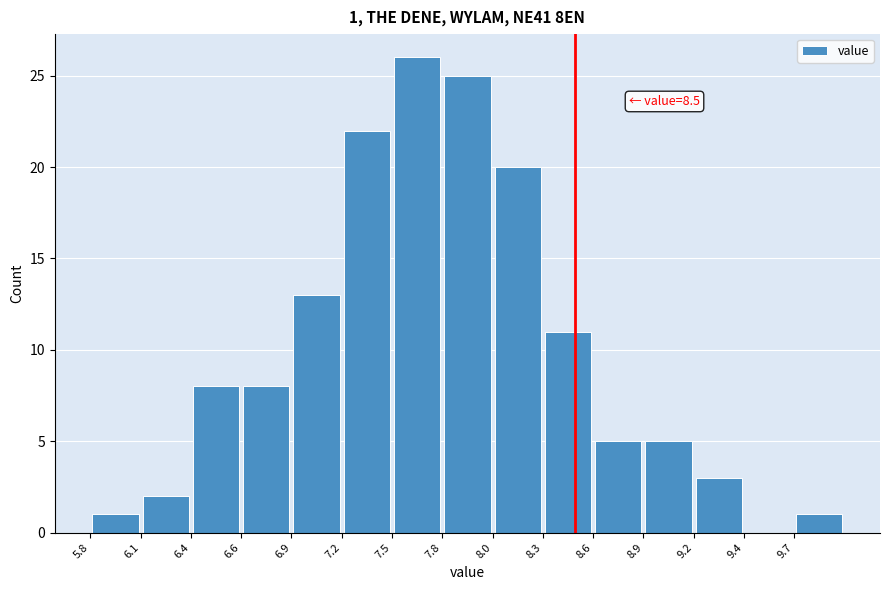

Over which range of the x-axis is the bar tallest?

7.48 to 7.76